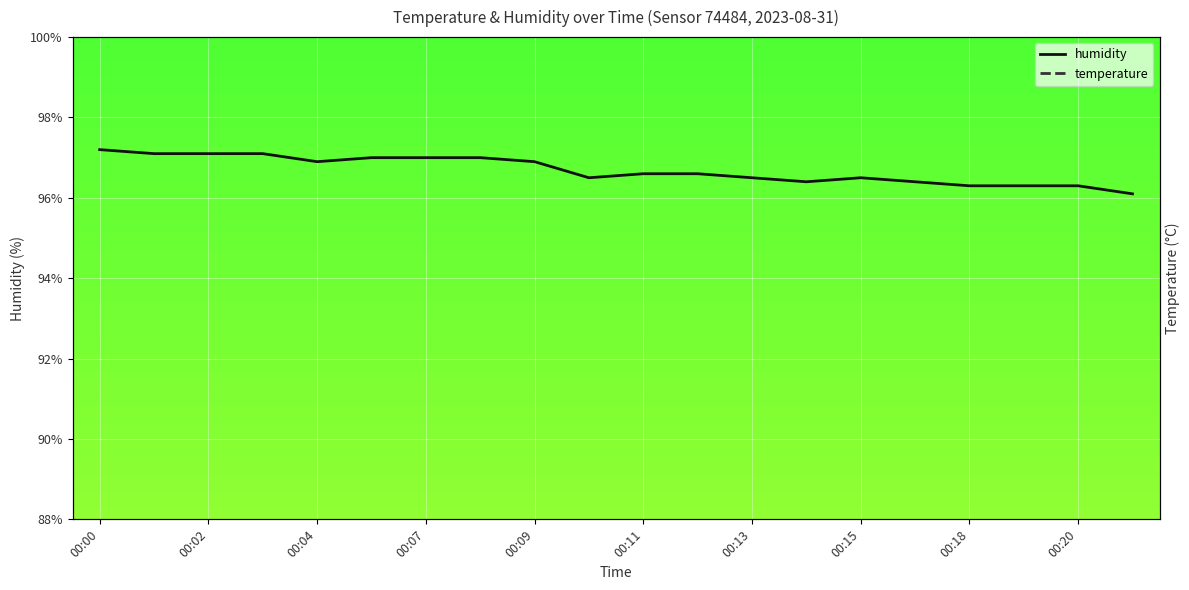

At which category does the chart reach its peak across all series?

00:00